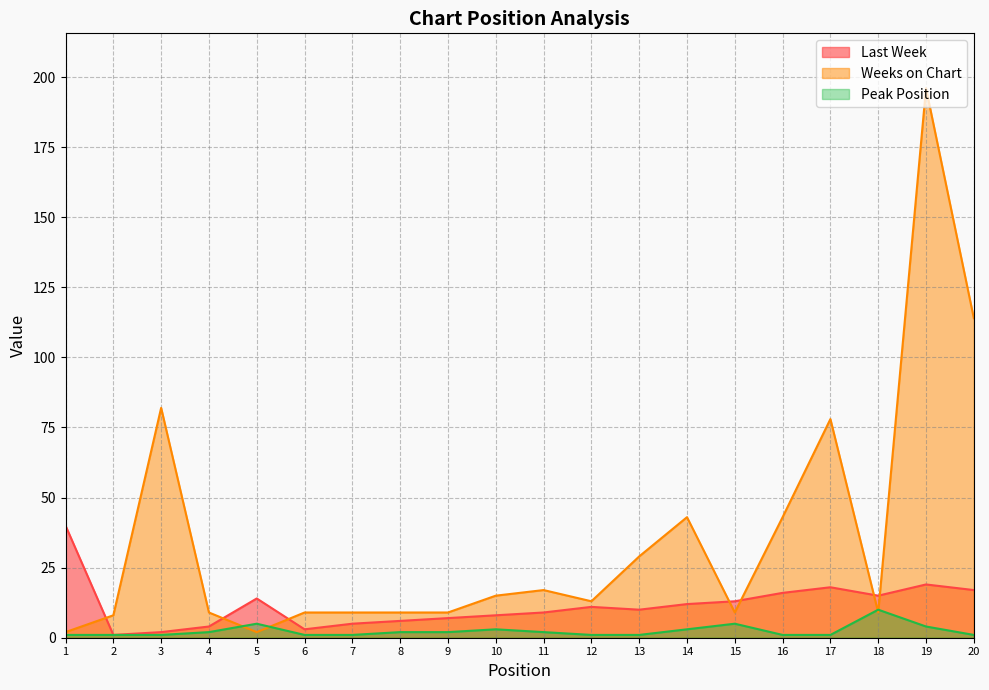

Which series changed the most between 5 and 8?

Last Week